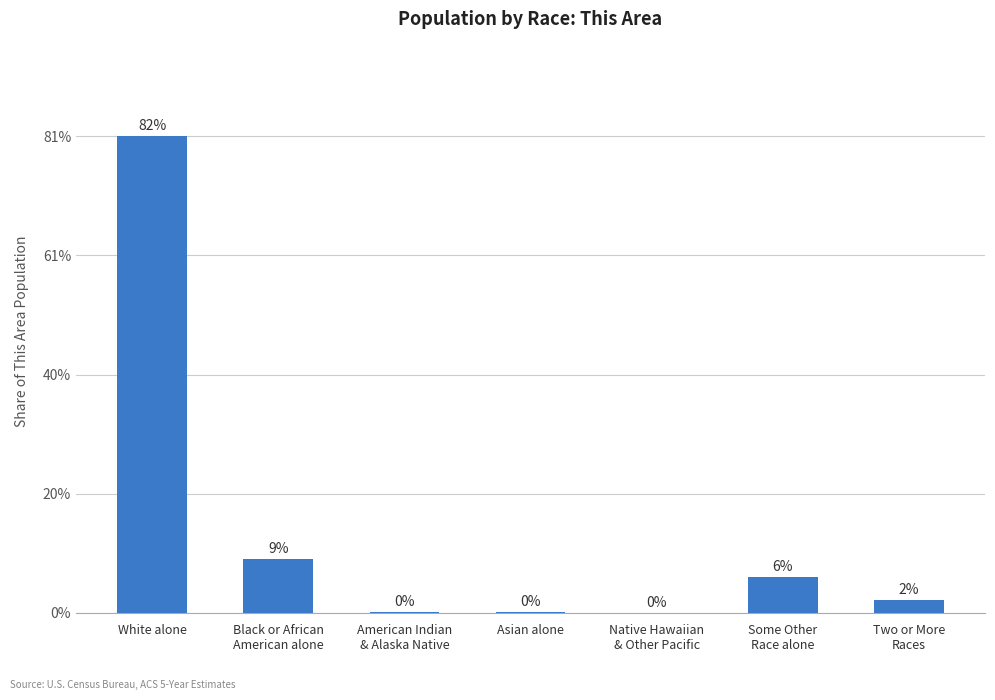

Are the bars horizontal?

No